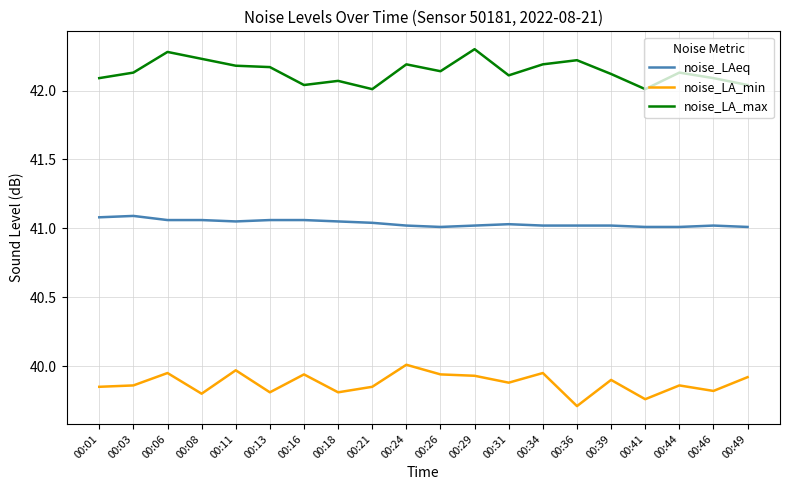

What is the spread (max minus min) of values at 00:08?

2.4